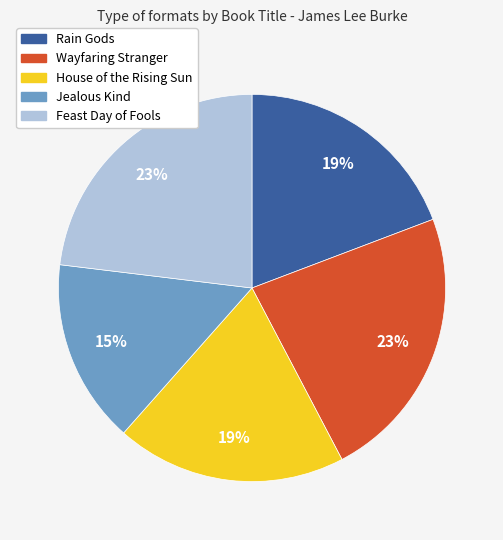

Count the number of slices in the pie.

5